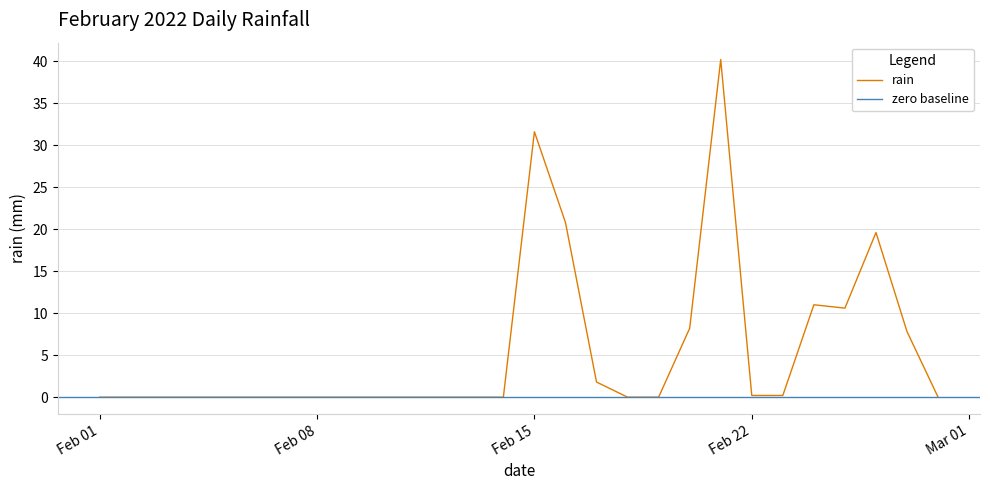

What is the highest value of the rain series?

40.2